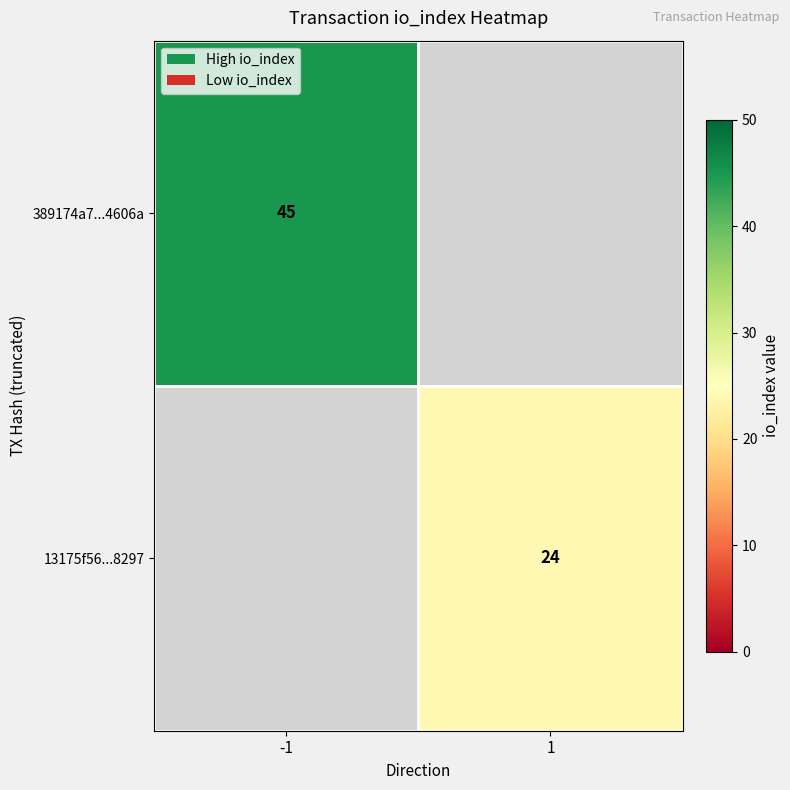

Is it true that 13175f56...8297 equals 24 at 1?

True